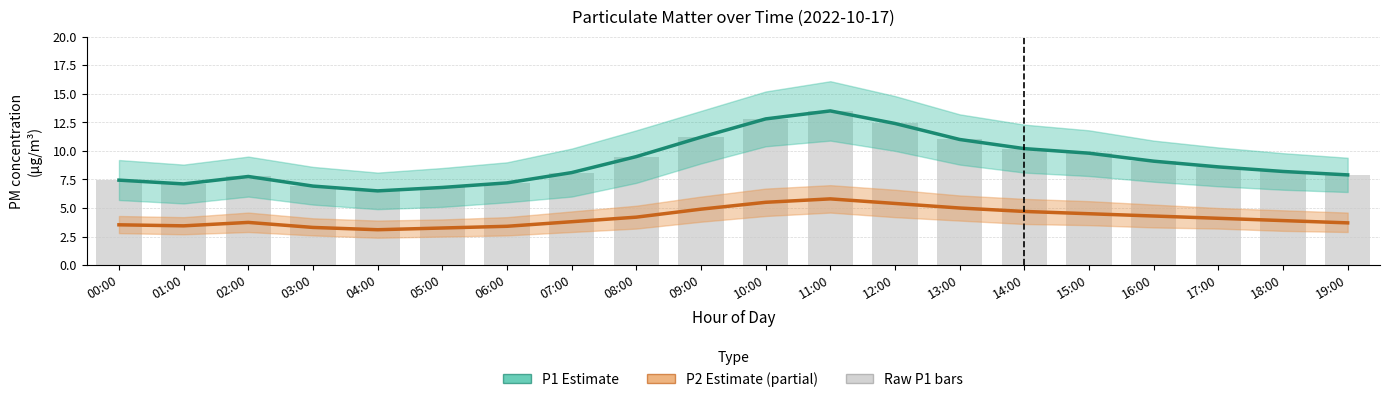

Reading left to right, what are all the values shown in this chart?

P1 Estimate: 7.4	7.1	7.8	6.9	6.5	6.8	7.2	8.1	9.5	11.2	12.8	13.5	12.4	11.0	10.2	9.8	9.1	8.6	8.2	7.9
P2 Estimate (partial): 3.5	3.4	3.7	3.3	3.1	3.2	3.4	3.8	4.2	4.9	5.5	5.8	5.4	5.0	4.7	4.5	4.3	4.1	3.9	3.7
Raw P1: 7.4	7.1	7.8	6.9	6.5	6.8	7.2	8.1	9.5	11.2	12.8	13.5	12.4	11.0	10.2	9.8	9.1	8.6	8.2	7.9